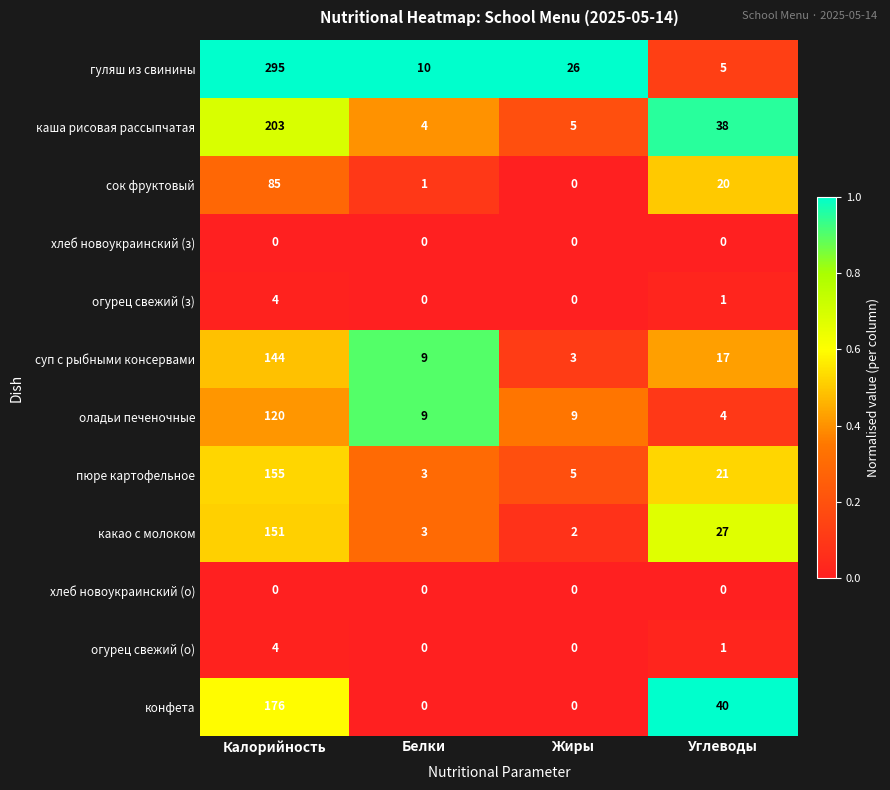

Which label corresponds to the largest value in the chart?

Калорийность